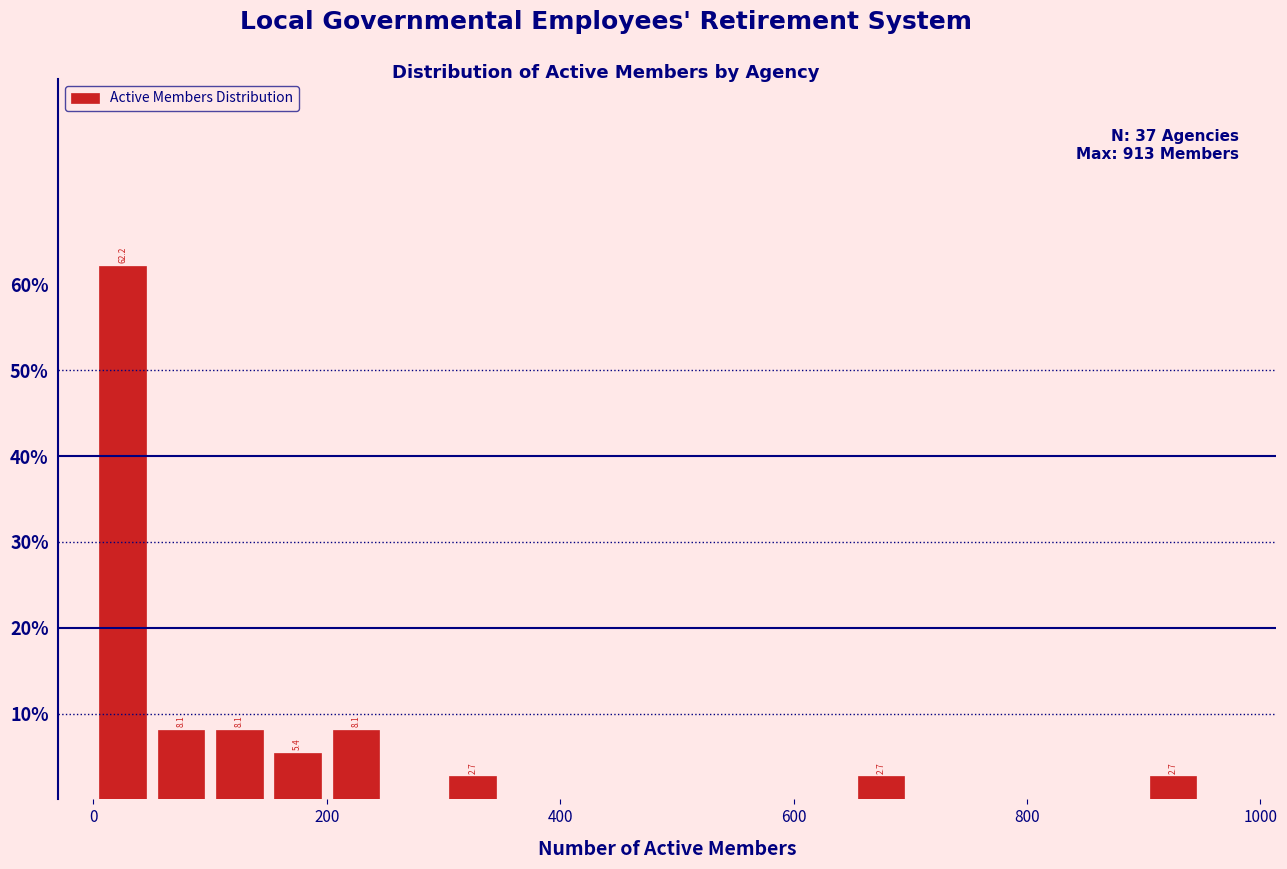

Read against the x-axis, roughly where is the centre of the tallest bar?

20